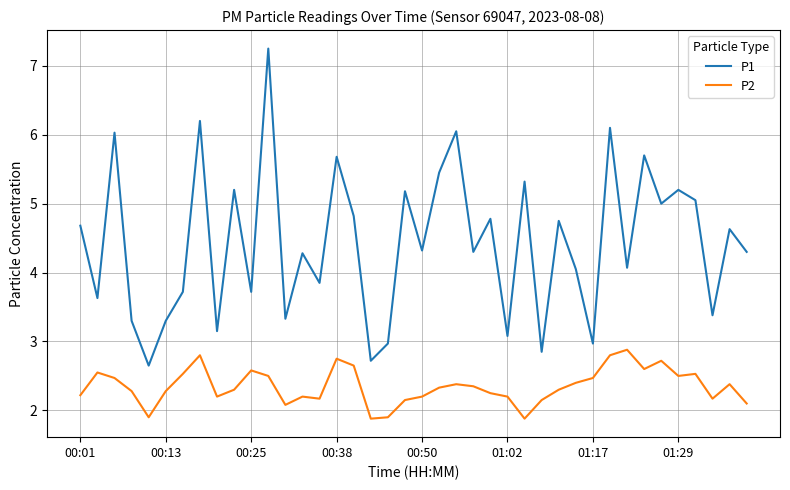

Rank the series by their average value, from highest to lowest.

P1, P2